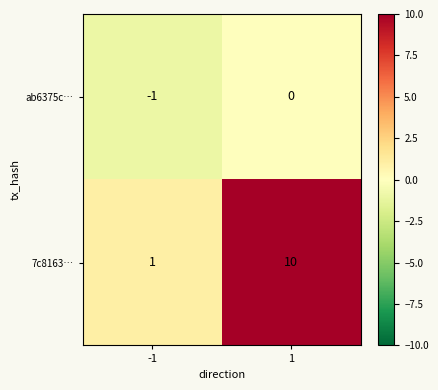

Which series has the largest range (max minus min)?

7c8163…